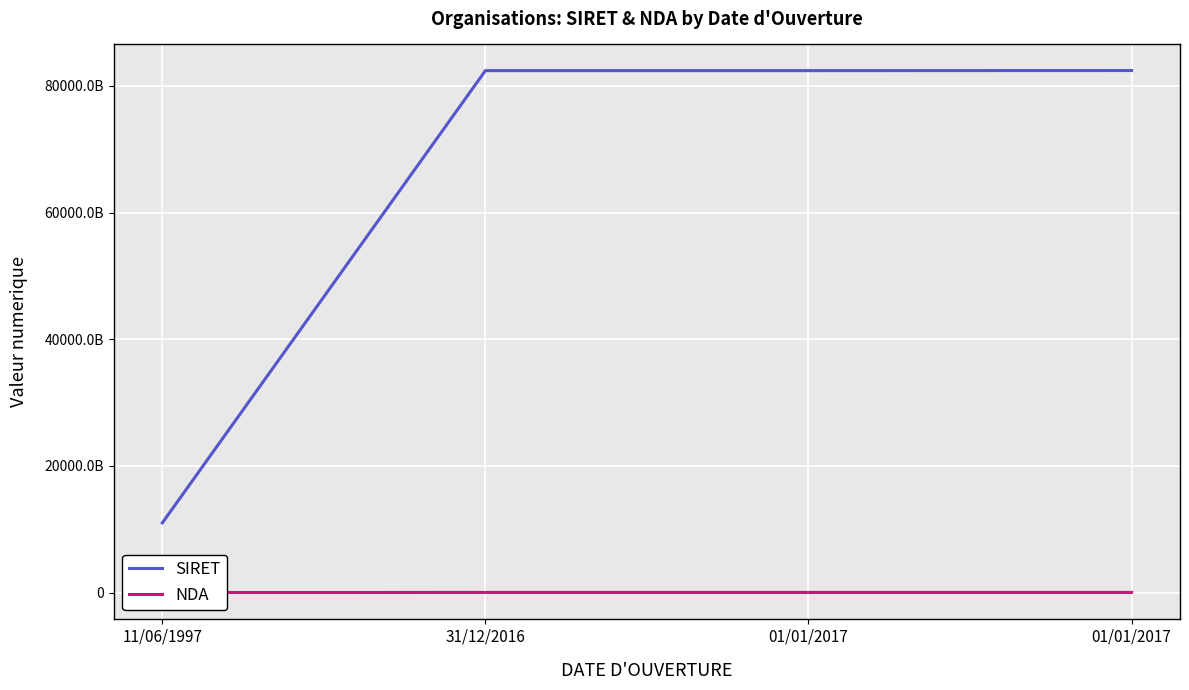

Is the value of NDA at 31/12/2016 greater than the value of SIRET at 01/01/2017?

No